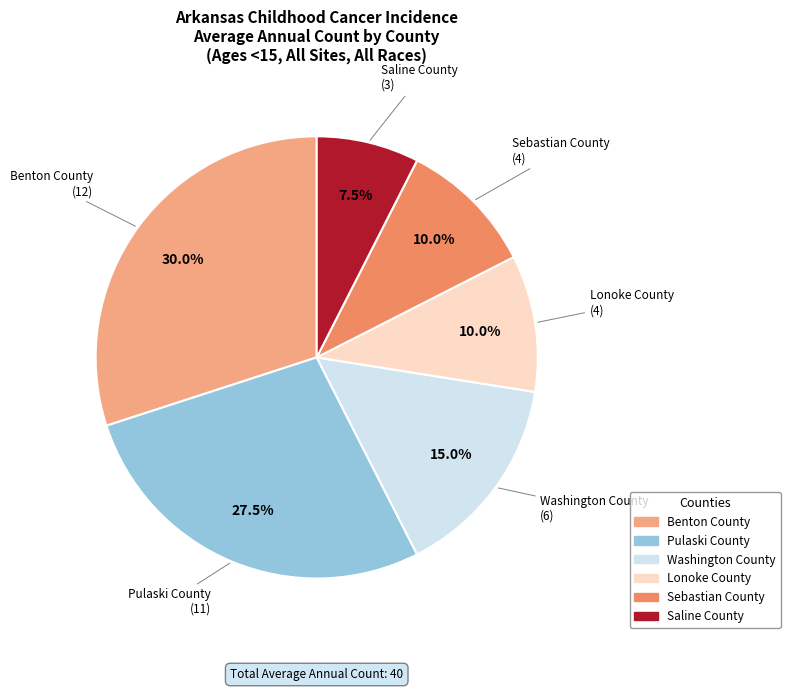

To the nearest percent, what is the combined percentage of Benton County and Lonoke County?

40%